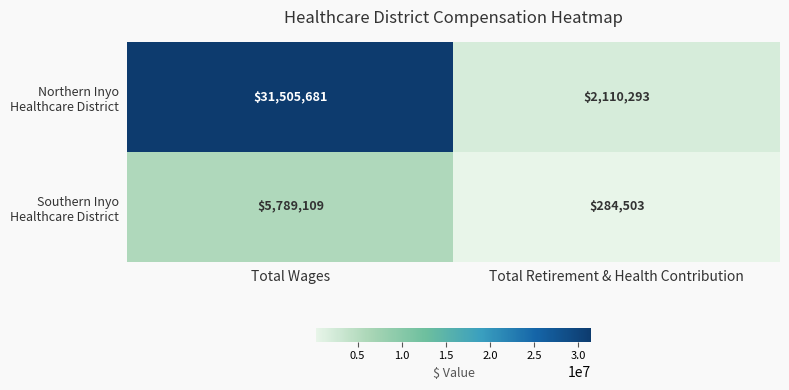

What is the total value across all series at Total Wages?

37294790